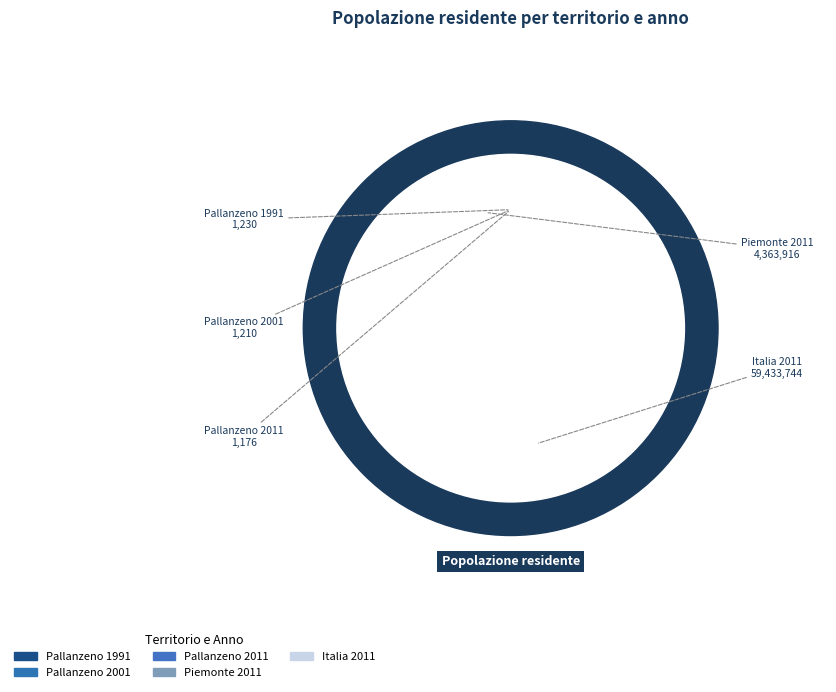

What is the change in value from Pallanzeno 2011 to Italia 2011?

+59432568